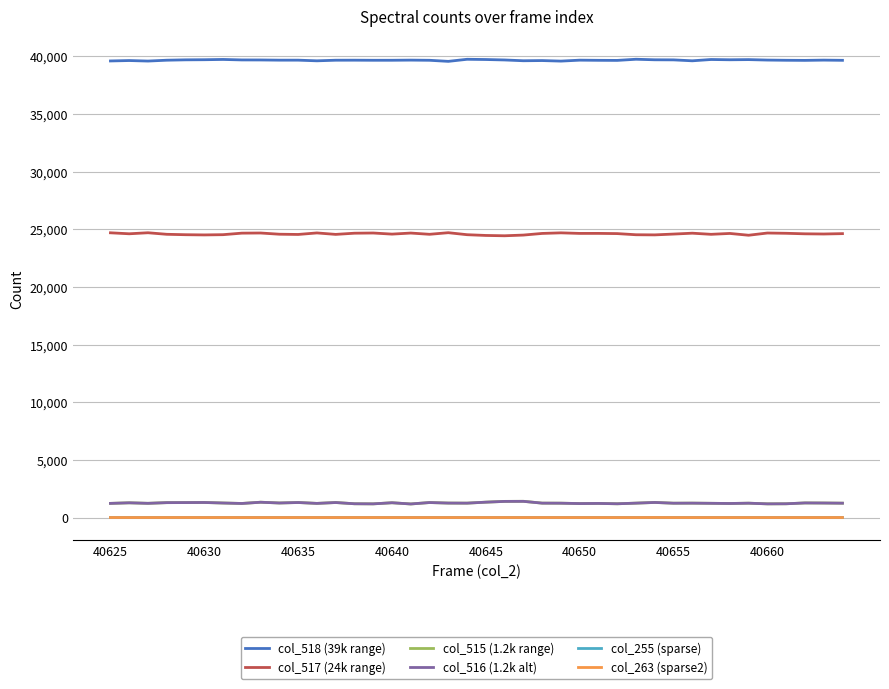

True or false: col_516 (1.2k alt) and col_263 (sparse2) cross at least once.

False